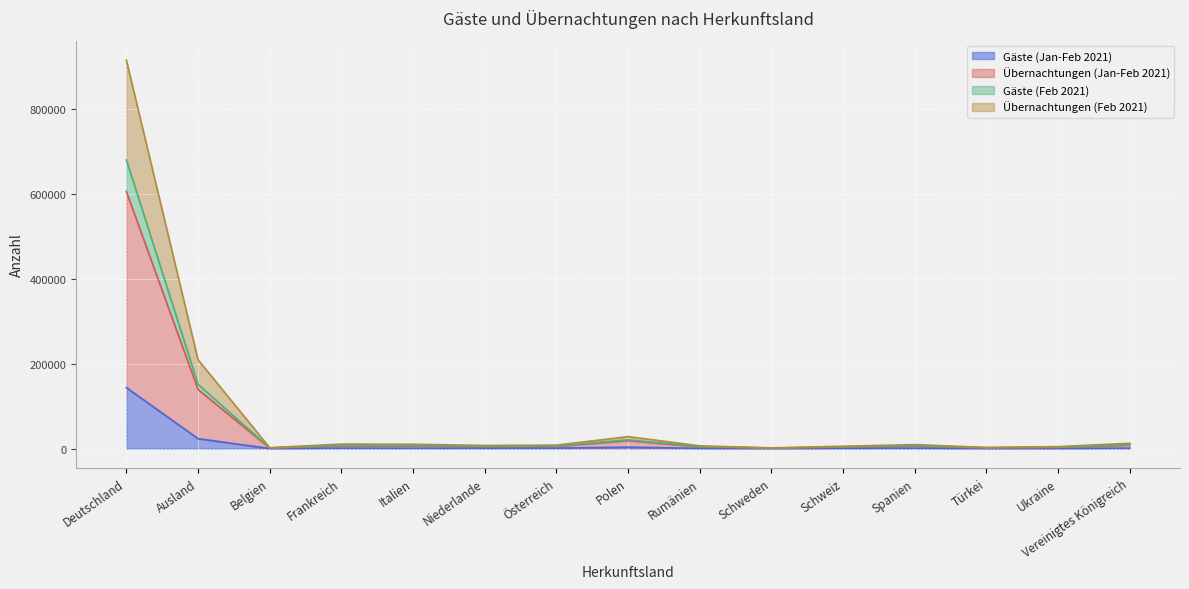

Reading right to left, extract all data points from this chart.

Gäste (Jan-Feb 2021): 1228	487	406	1118	939	290	676	3607	1295	1086	1039	1286	342	23644	143882
Übernachtungen (Jan-Feb 2021): 8654	3098	1889	6348	3753	1261	4419	18979	5434	5111	6736	7148	1491	139431	605710
Gäste (Feb 2021): 9274	3359	2137	6901	4311	1400	4800	20837	6127	5645	7258	7792	1681	151552	680237
Übernachtungen (Feb 2021): 12755	4823	2974	9540	5781	1905	6686	28322	8324	7613	10380	10794	2341	209631	915338